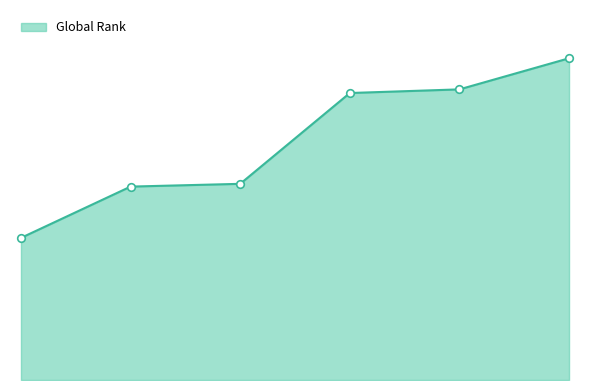

Does the chart have visible grid lines?

No